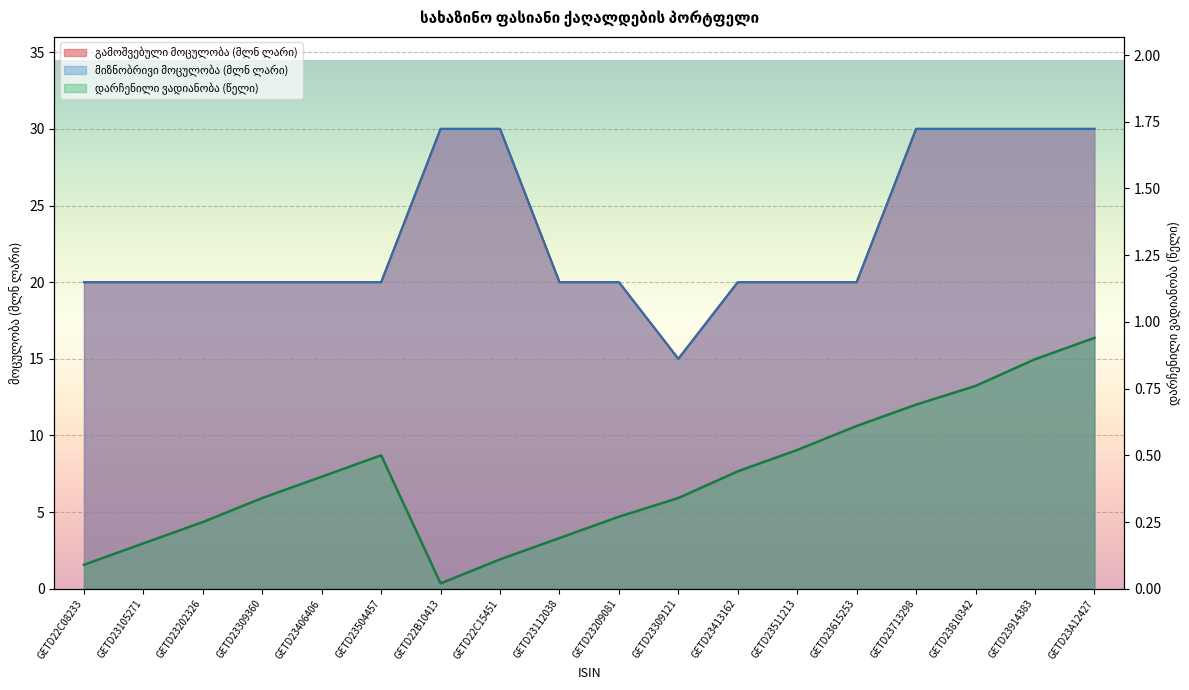

Does the chart display data point markers on the line(s)?

No